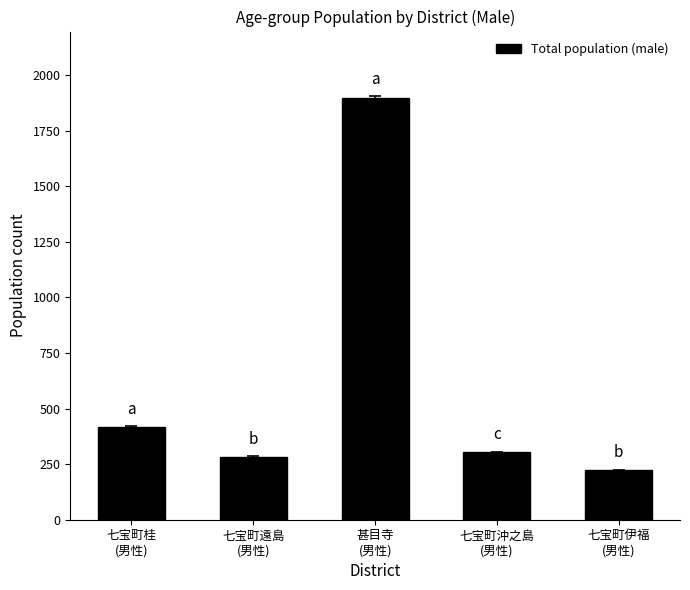

Where does the data first go above 304?

七宝町桂
(男性)